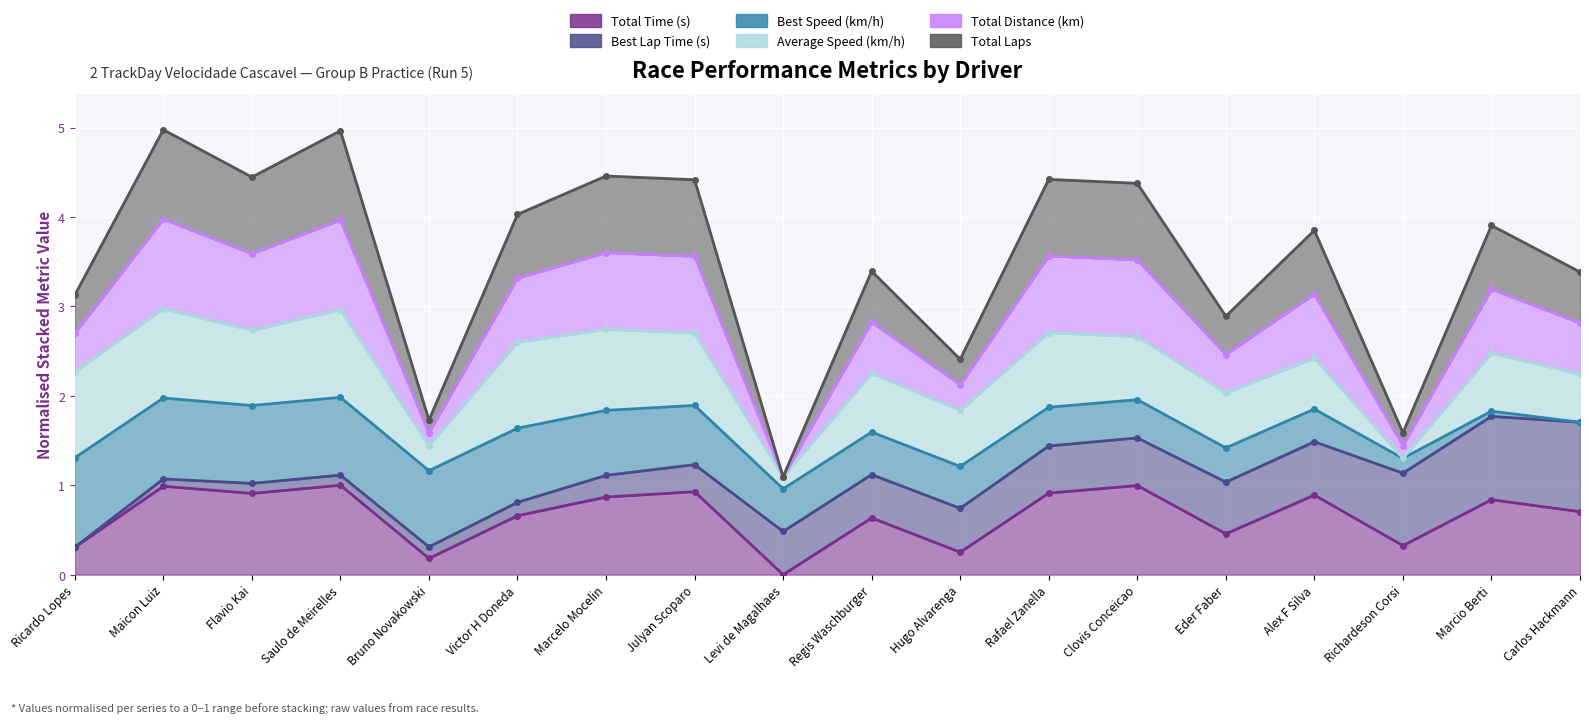

Is it true that Total Time (s) equals 0.2 at Maicon Luiz?

False